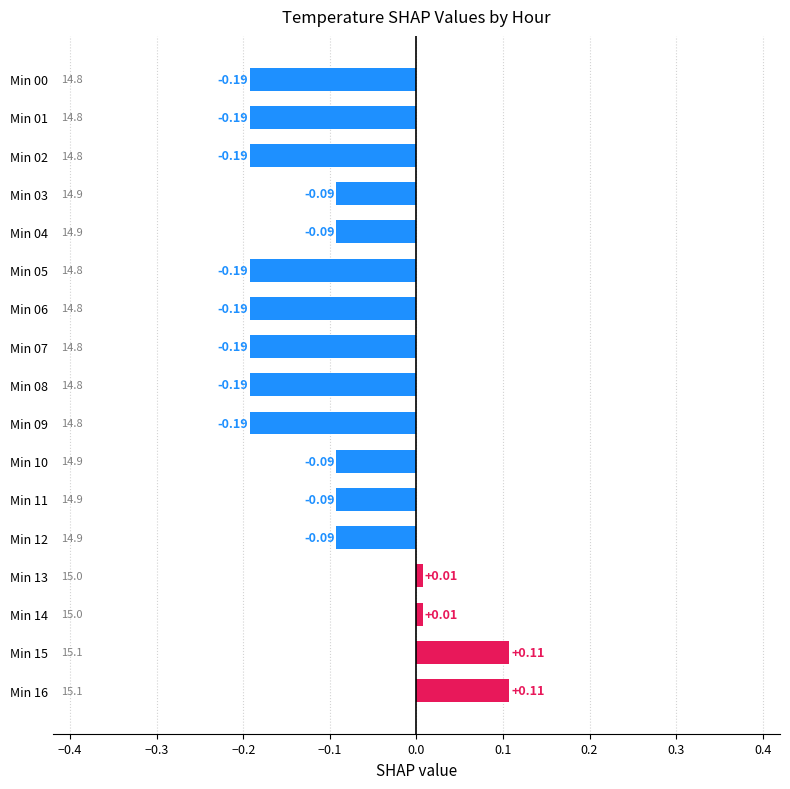

Between Min 16 and Min 13, which is larger?

Min 16